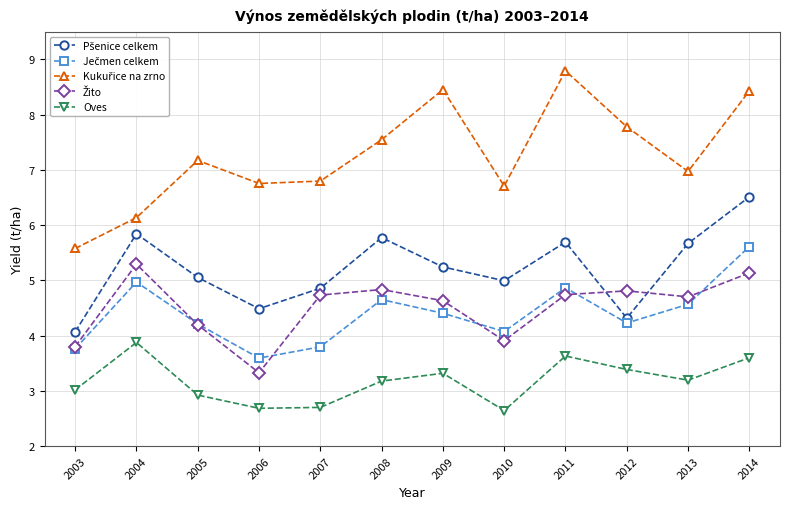

At which category does Oves reach its first local peak?

2004